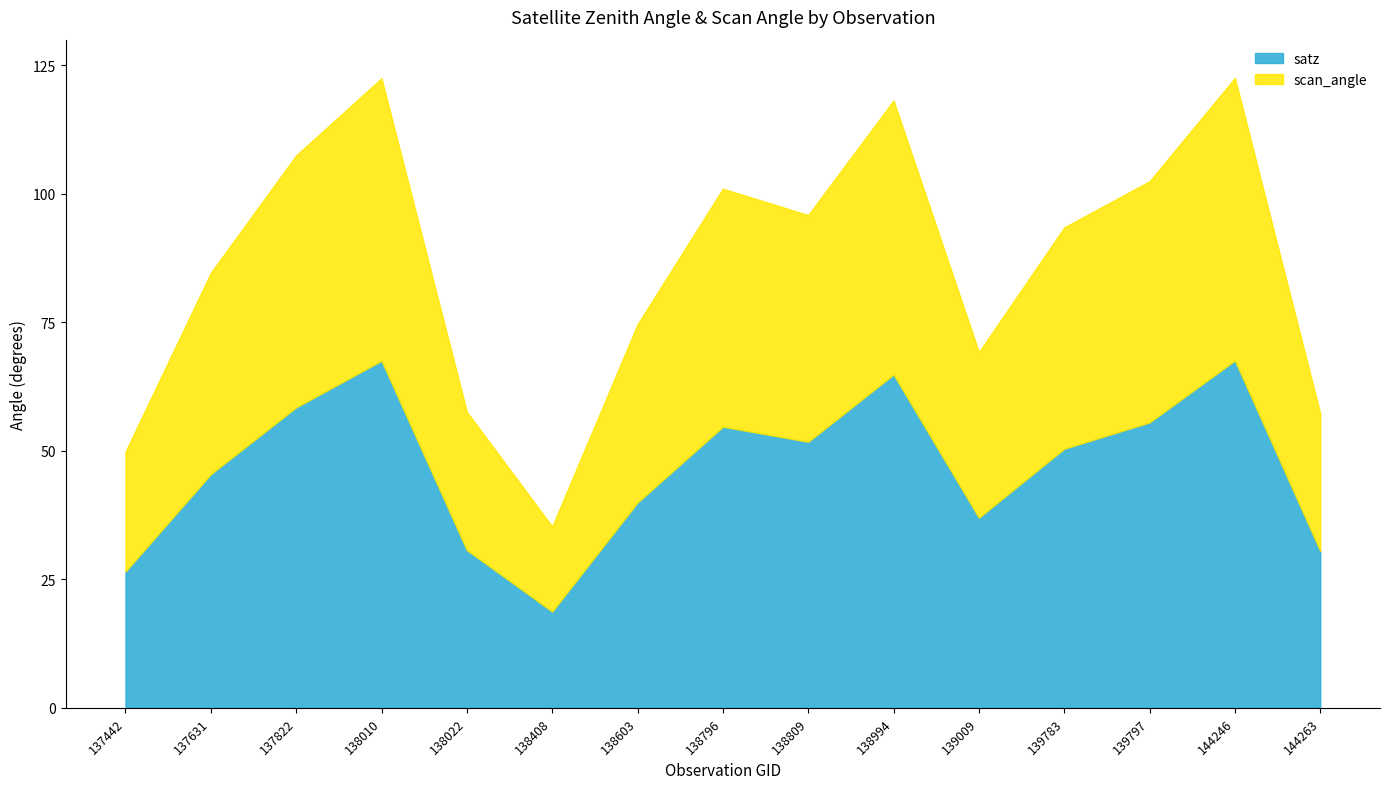

Which series has the largest total across all categories?

satz